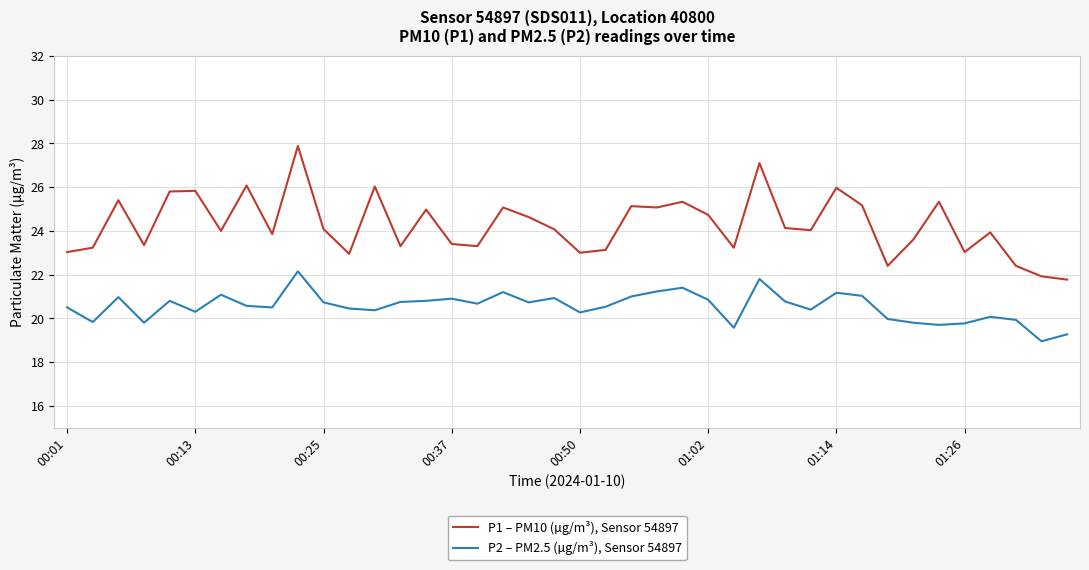

Which series has the widest spread of values?

P1 – PM10 (µg/m³), Sensor 54897